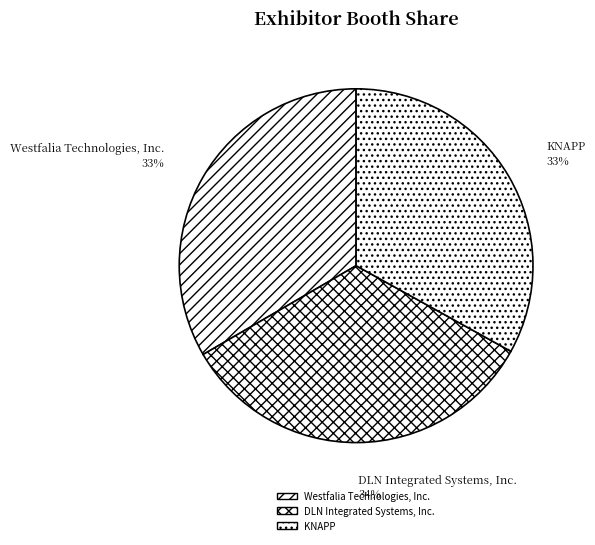

Approximately how many times larger is the value at Westfalia Technologies, Inc. compared to DLN Integrated Systems, Inc.?

1.0